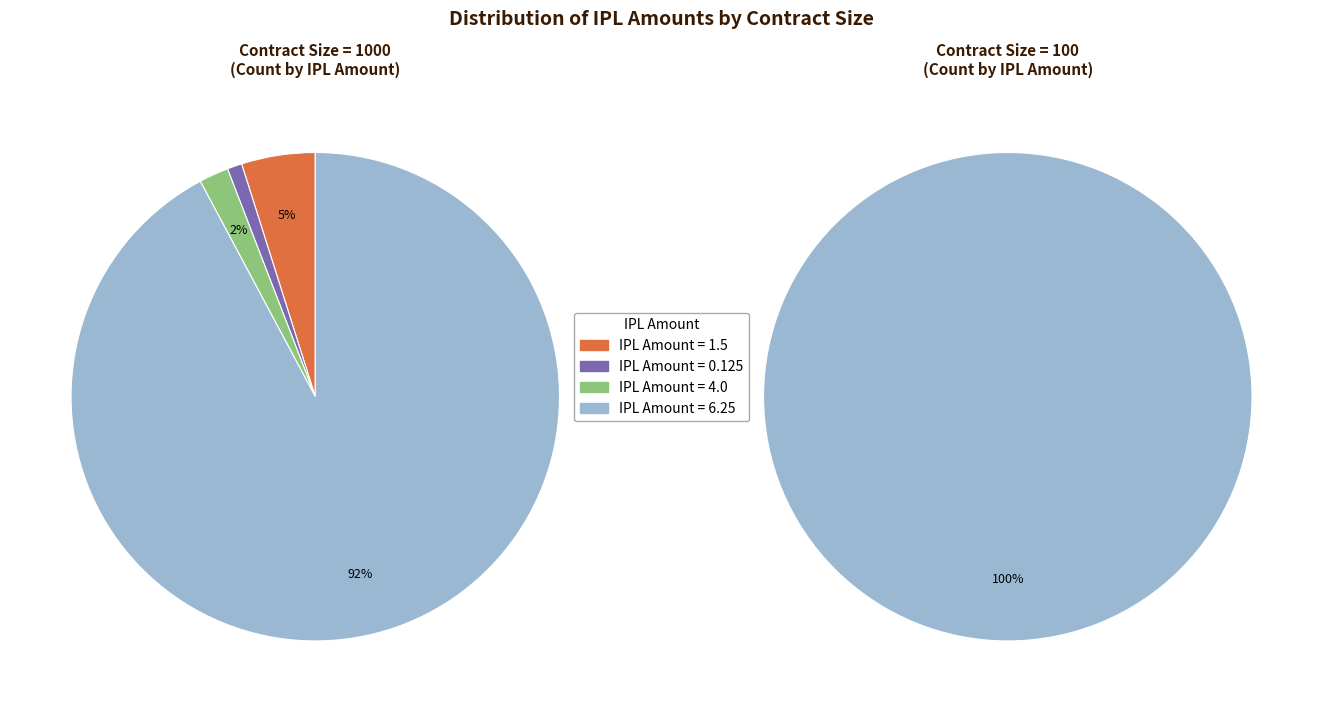

Which slice is the largest?

1000 Barrels (IPL=6.25)